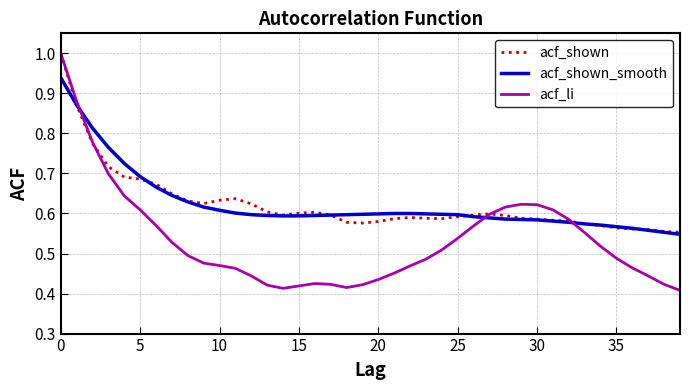

How many acf_shown values are between 0 and 1?

40